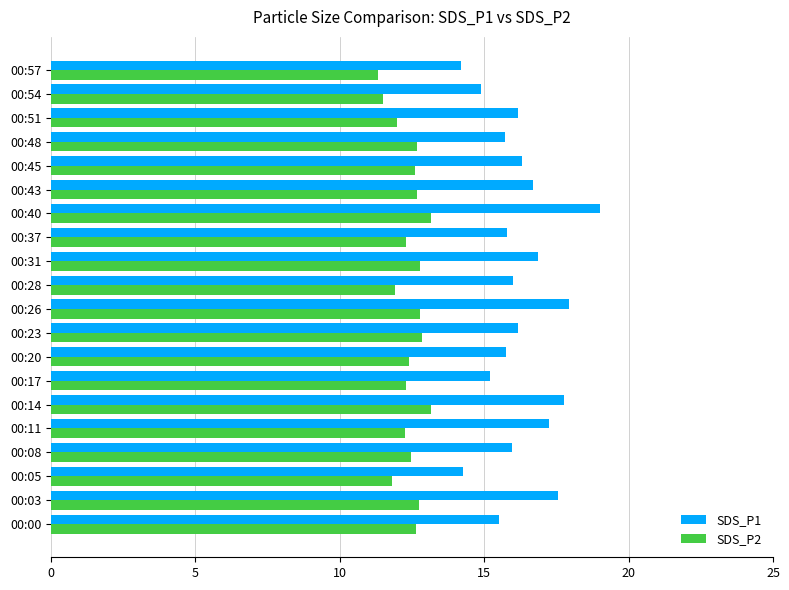

Count the number of data series in this chart.

2